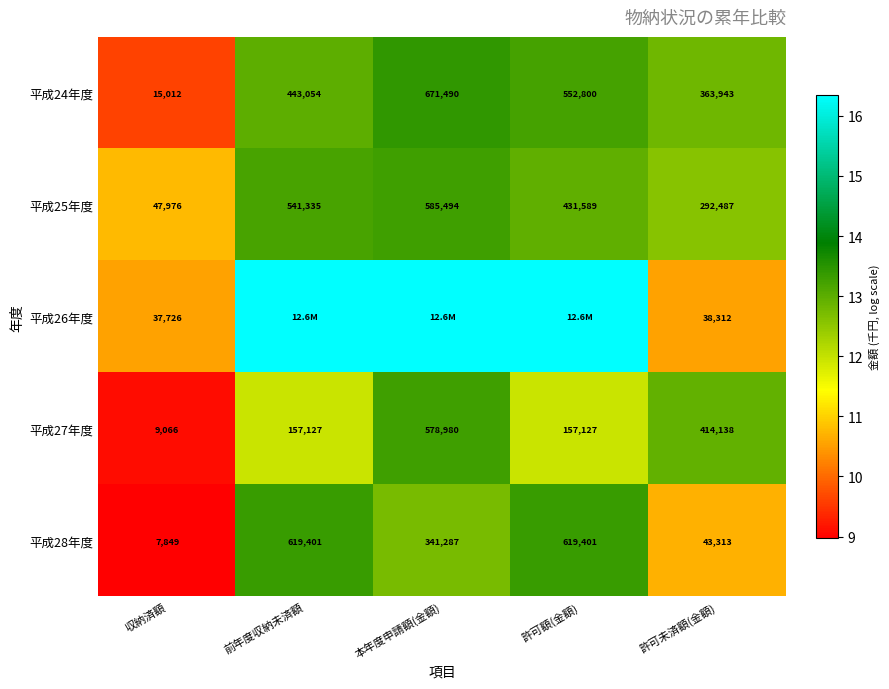

Which category has the highest value in the 平成24年度 series?

本年度申請額(金額)